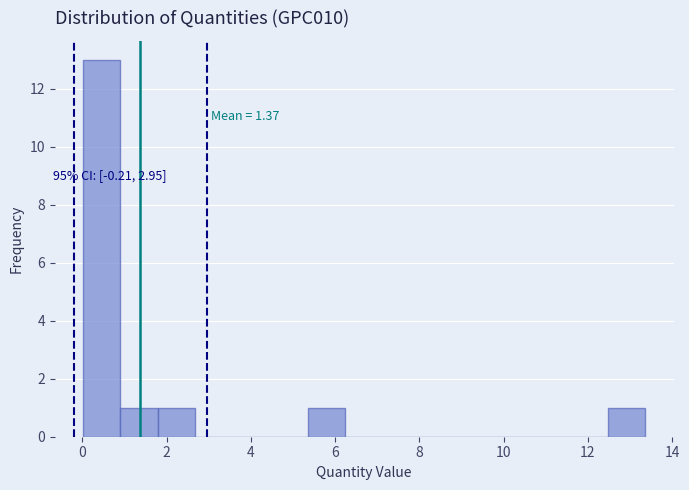

Over which range of the x-axis is the bar tallest?

0.0 to 1.0